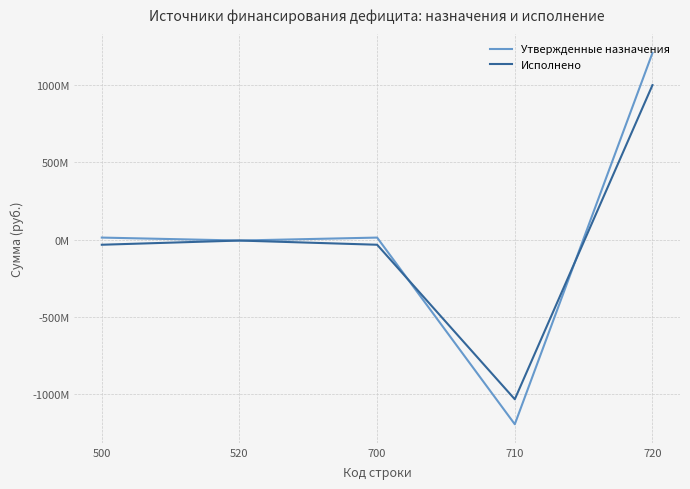

Which series ends up on top after the final intersection of Исполнено and Утвержденные назначения?

Утвержденные назначения